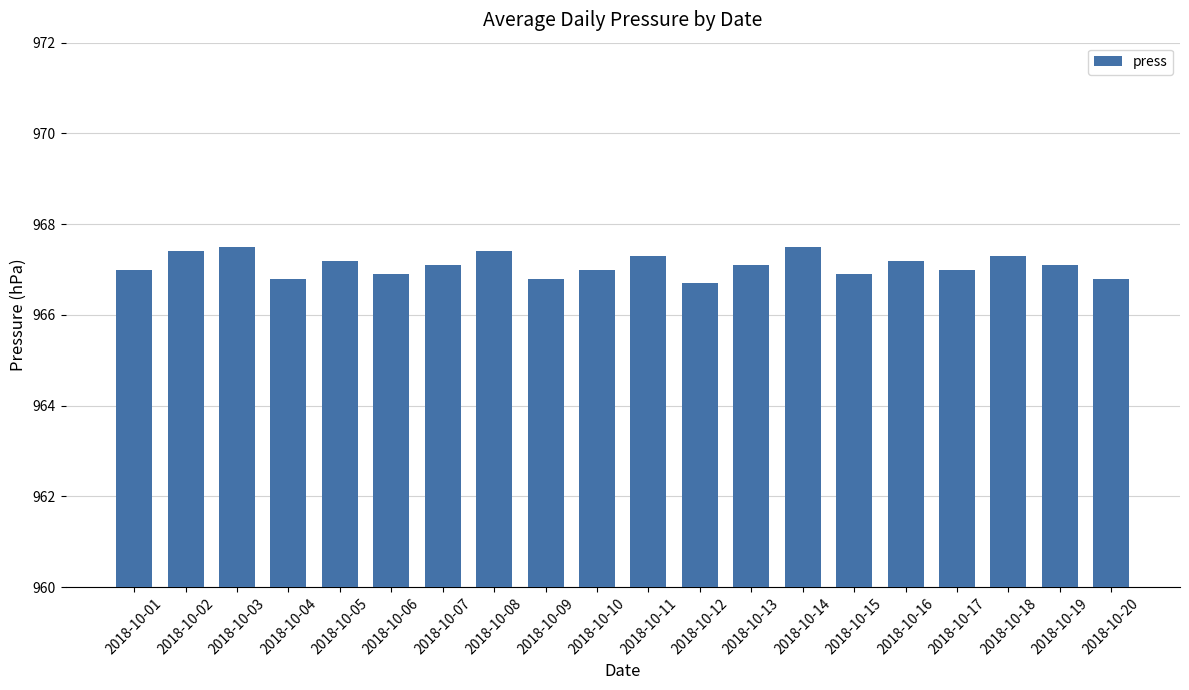

Between 2018-10-18 and 2018-10-02, which is larger?

2018-10-02